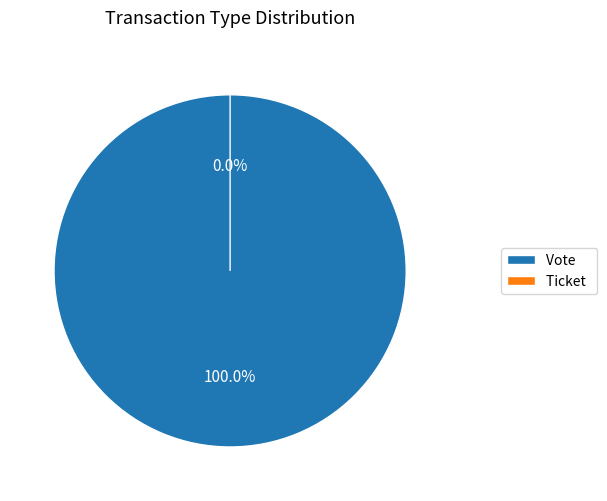

To the nearest percent, what percentage of the pie is Vote?

100%